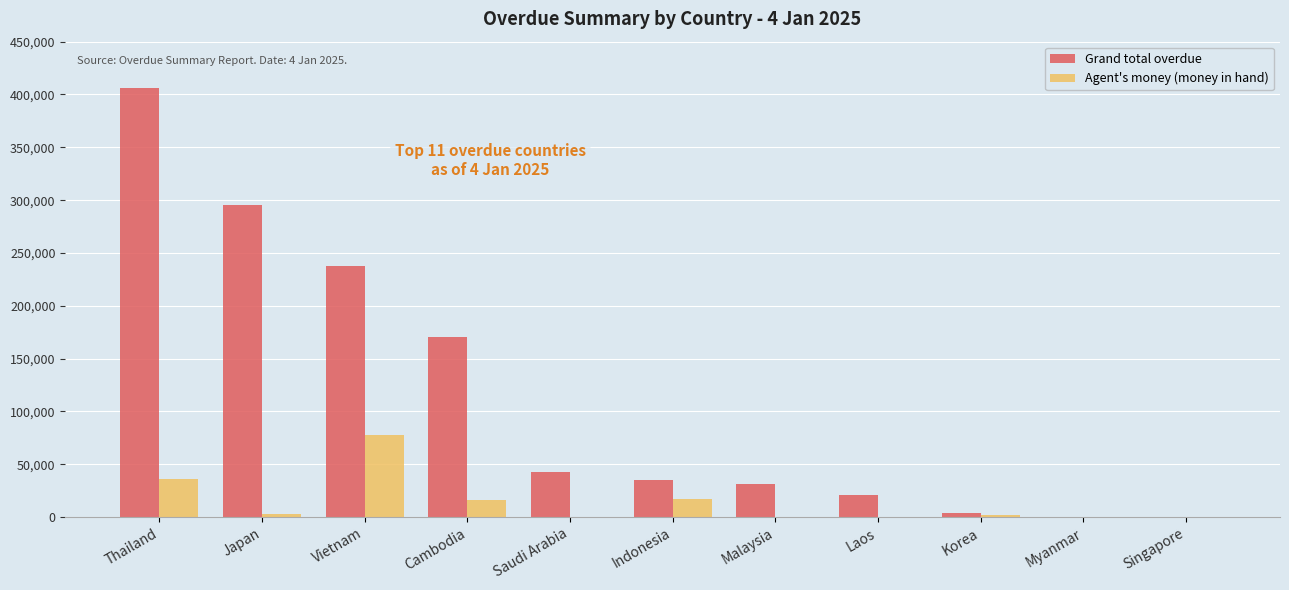

Is the value of Grand total overdue at Vietnam greater than the value of Agent's money (money in hand) at Japan?

Yes